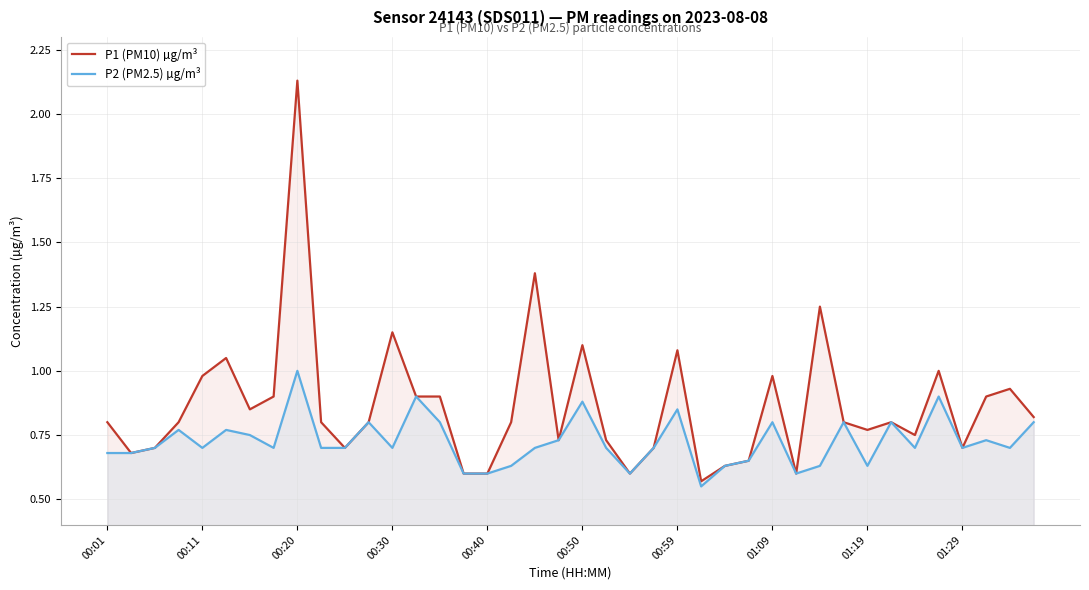

Which series has the largest total across all categories?

P1 (PM10) µg/m³